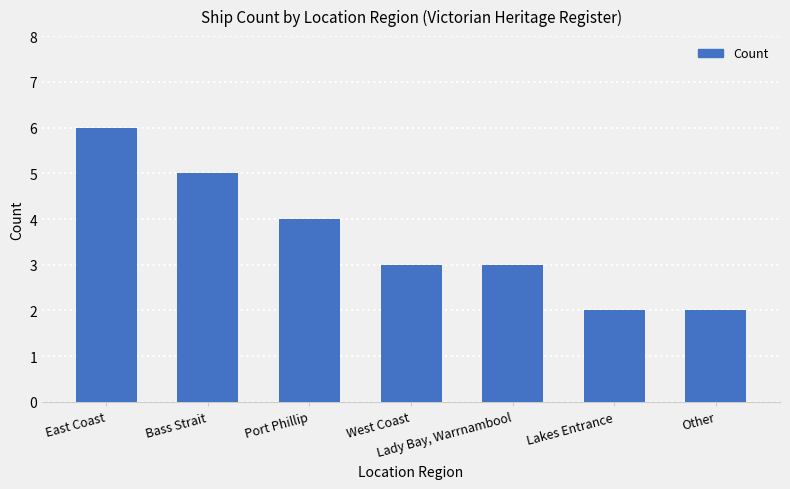

How many data points does each series have?

7